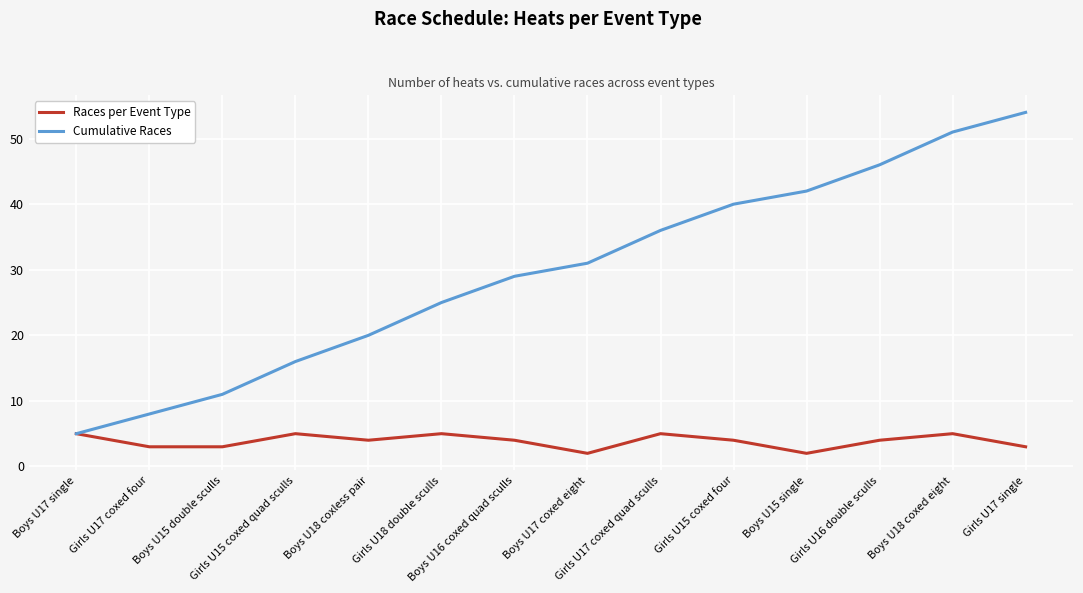

List the series in order of their overall mean, highest first.

Cumulative Races, Races per Event Type